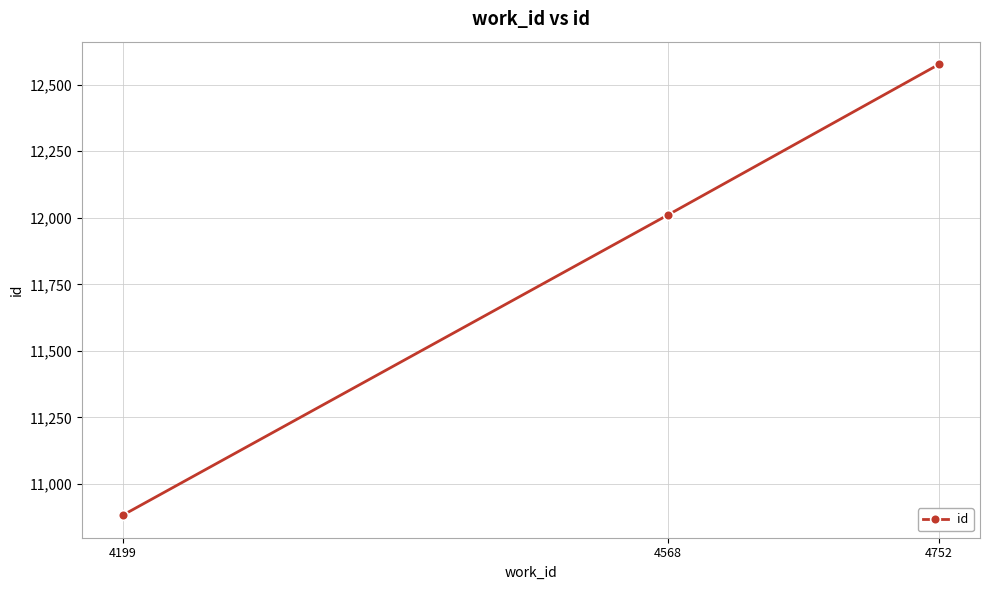

How many lines are shown in the chart?

1